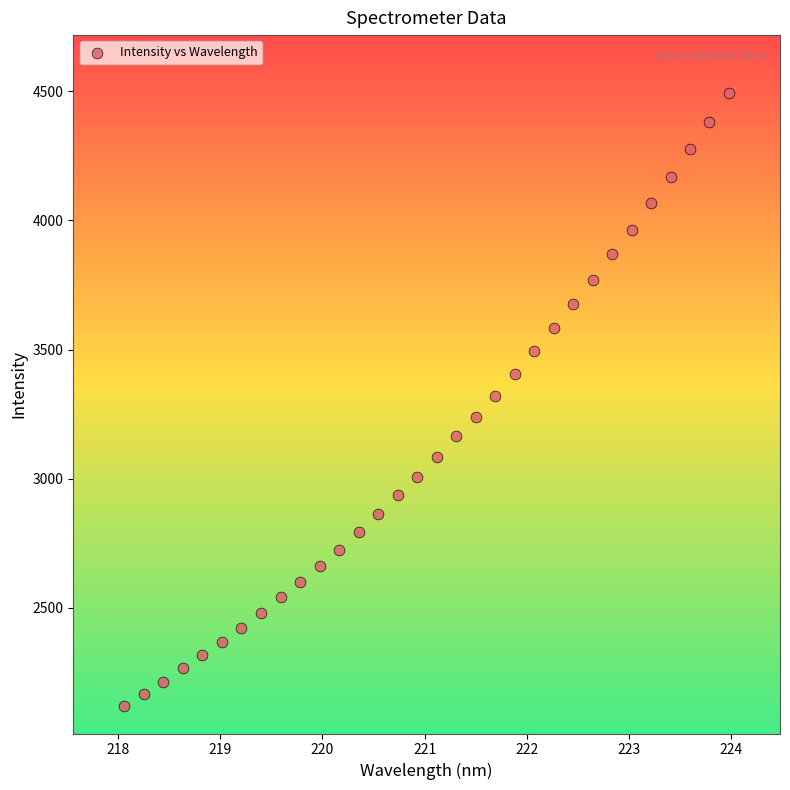

What is the range of X values (max minus min)?

5.9